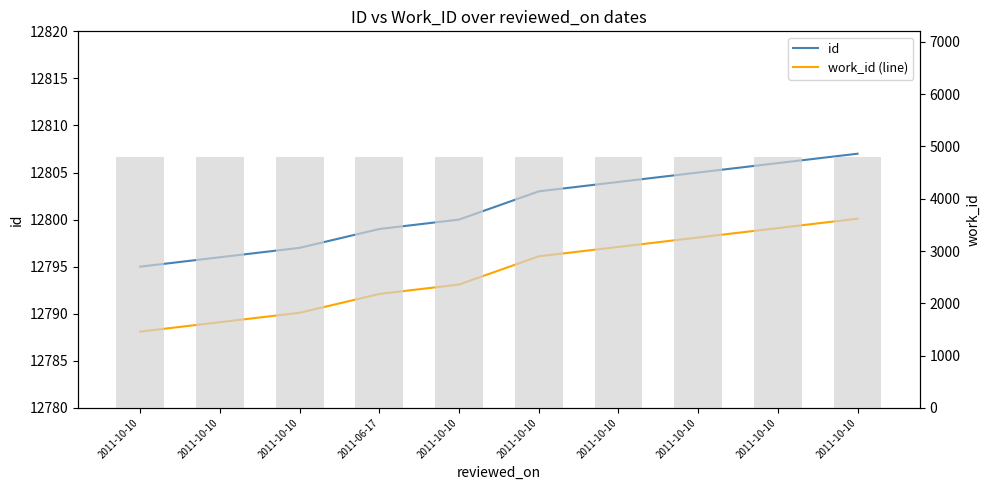

At which label is work_id (line) closest to 12794?

2011-10-10